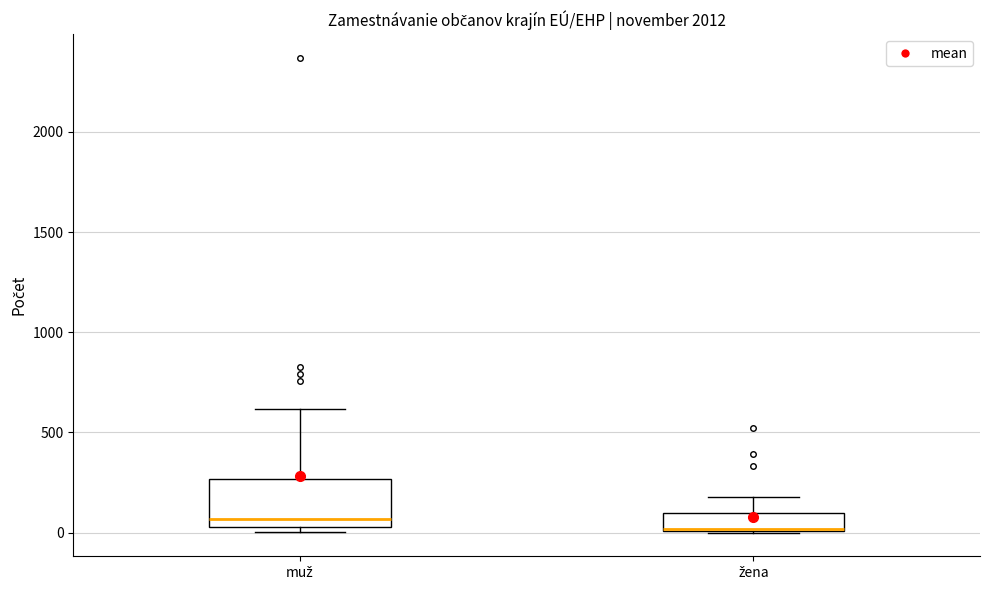

Reading left to right, transcribe this box plot: for each box, give where its median line is, the range the box spans, and where its two whiskers end, as read against the y-axis. The values are not printed on the chart, so give them approximately, as read against the axis.

muž: median 50 (just above the box's lower edge), box 50 to 250, whiskers 0 to 600
žena: median 0, box 0 to 100, whiskers 0 to 200